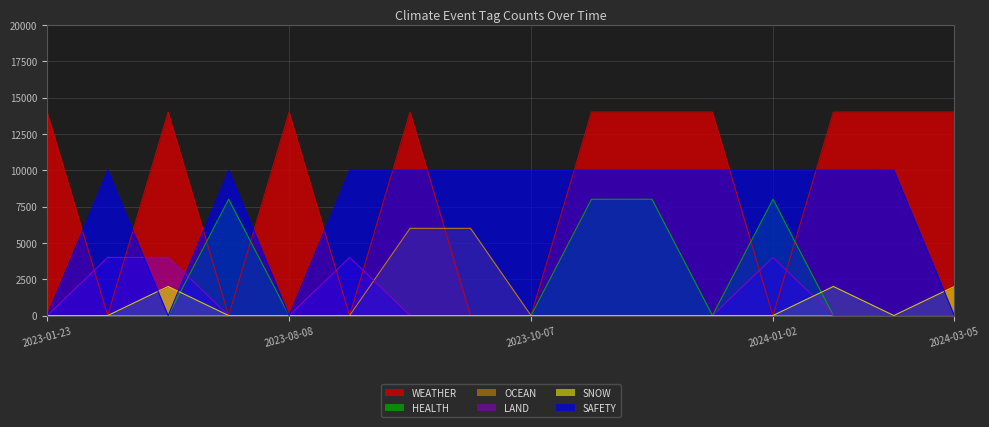

Is it true that OCEAN equals 3883 at 2024-01-19?

False